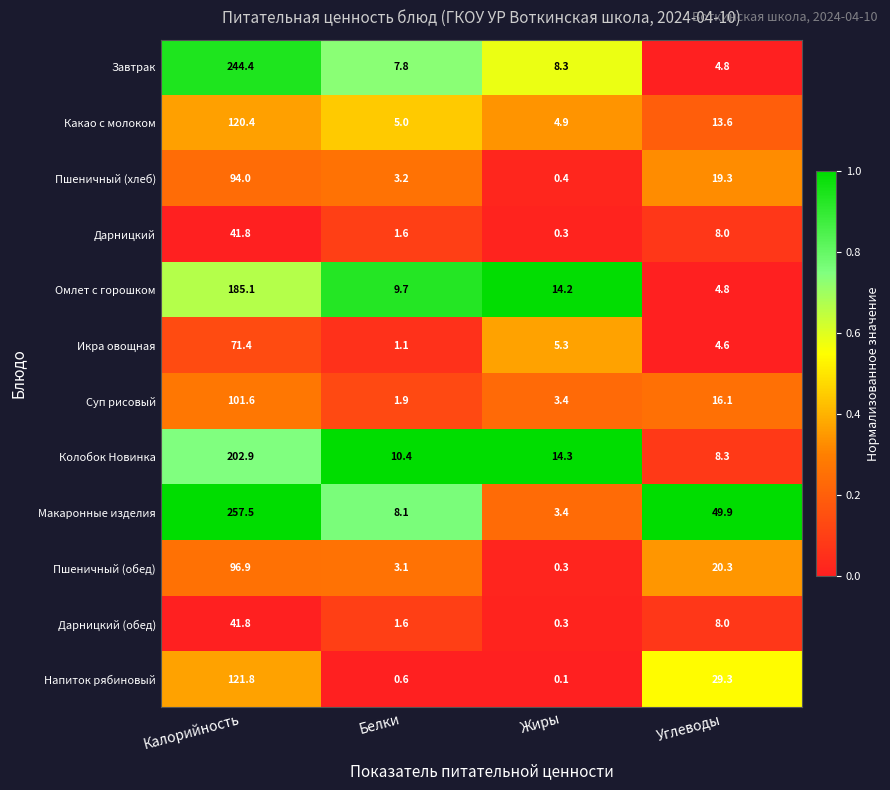

Which series has the largest total across all categories?

Макаронные изделия